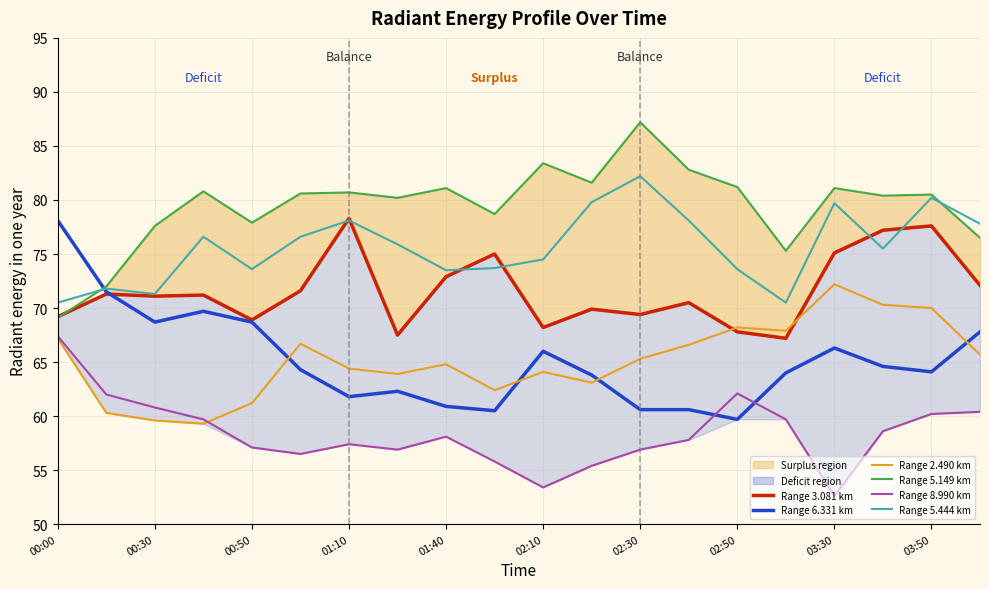

In Range 8.990 km, how many points are higher than both neighbors (excluding endpoints)?

3